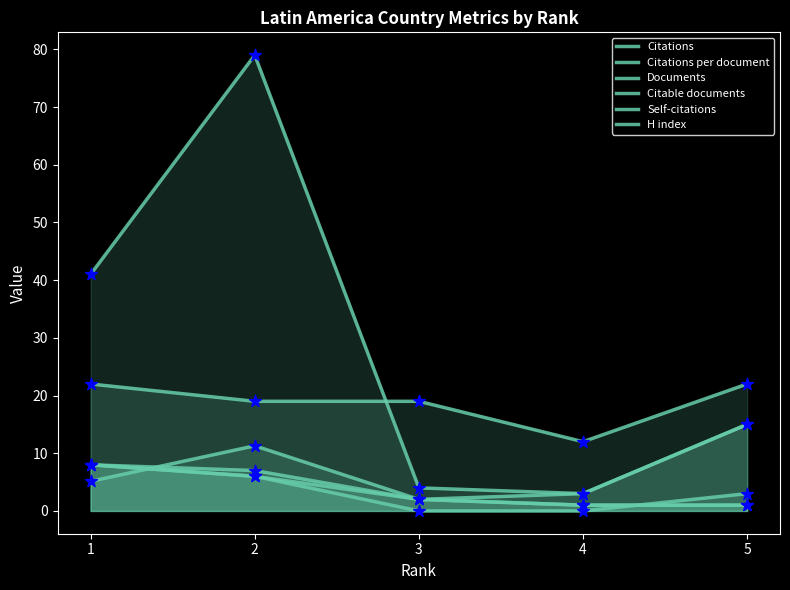

At how many categories does at least one series exceed 52?

1